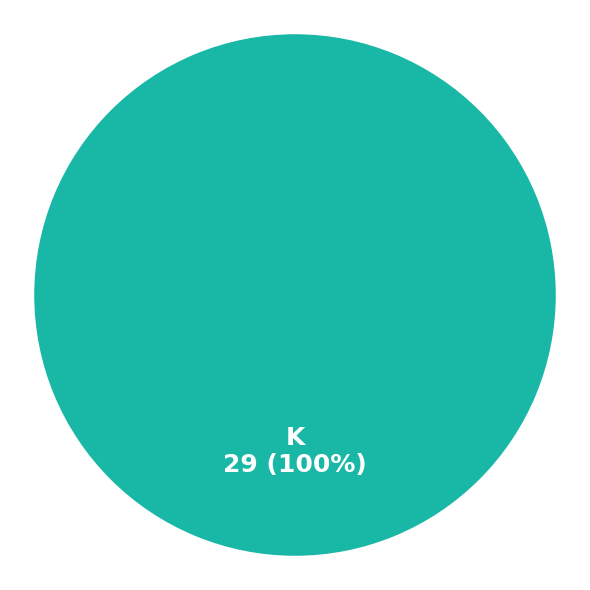

How many segments does this pie chart have?

1